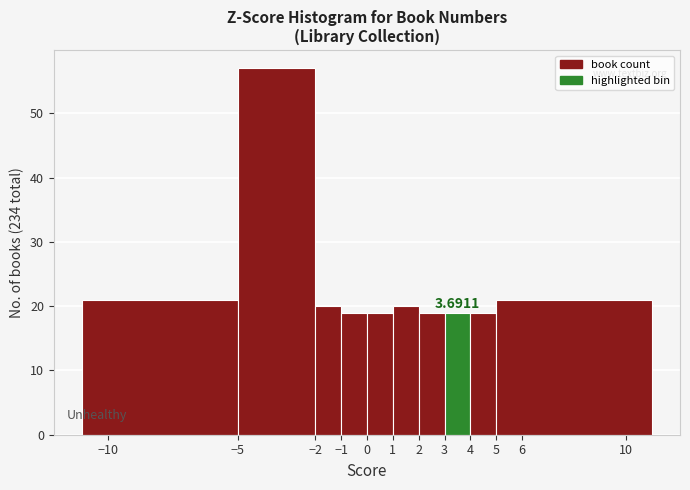

Which range on the x-axis has the tallest bar?

-5 to -2